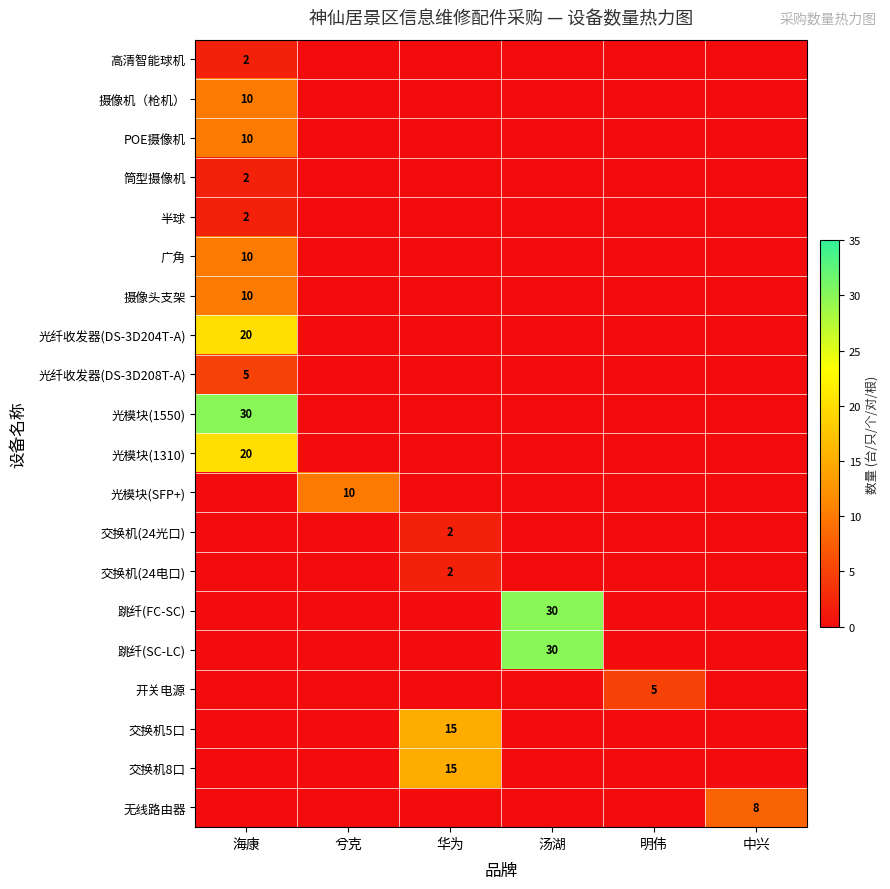

The 摄像机（枪机） series shows 10 at 海康. True or false?

True